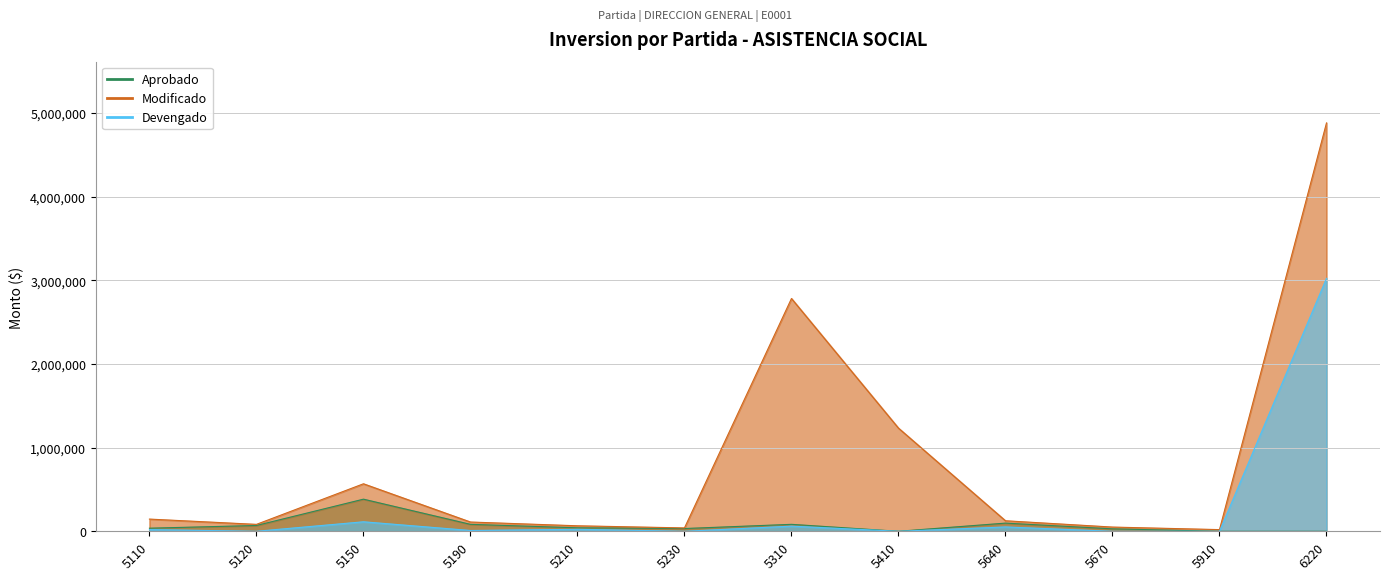

True or false: Devengado and Aprobado cross at least once.

False